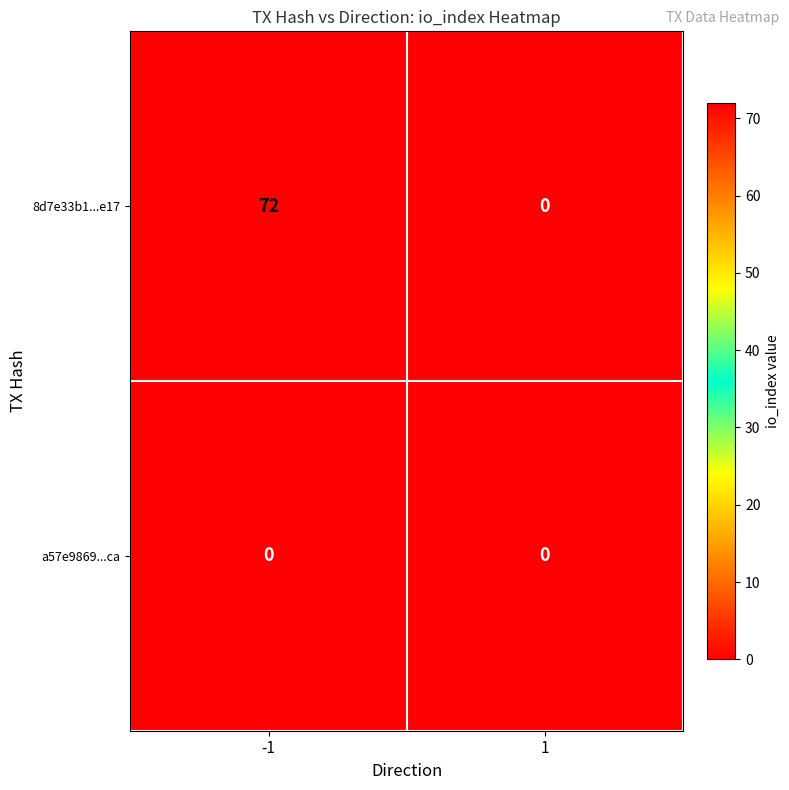

Between -1 and 1, which series saw the biggest shift?

8d7e33b1...e17